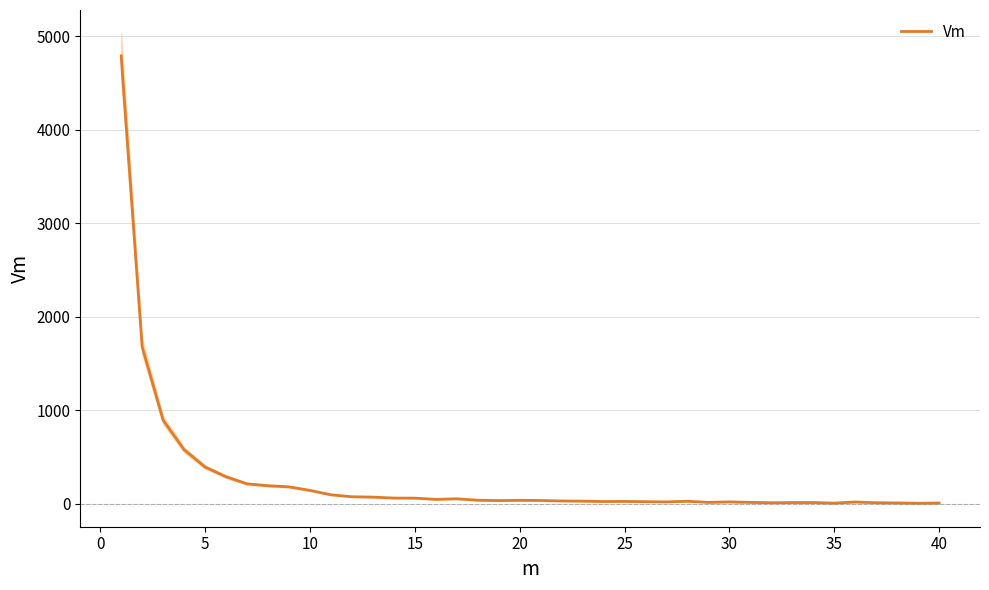

What is the minimum value shown in the chart?

6